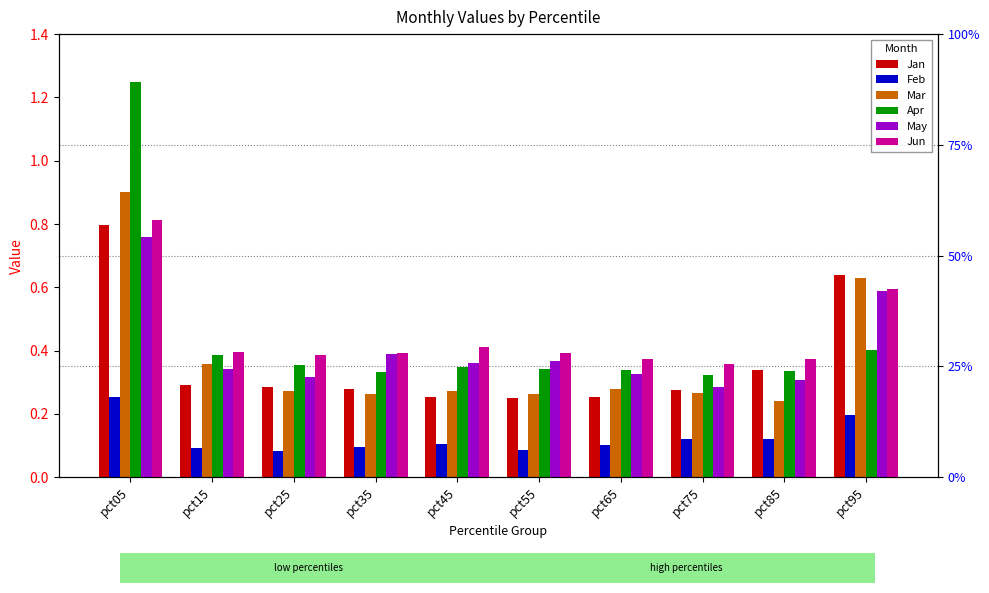

Rank the series by their maximum value, from lowest to highest.

Feb, May, Jan, Jun, Mar, Apr